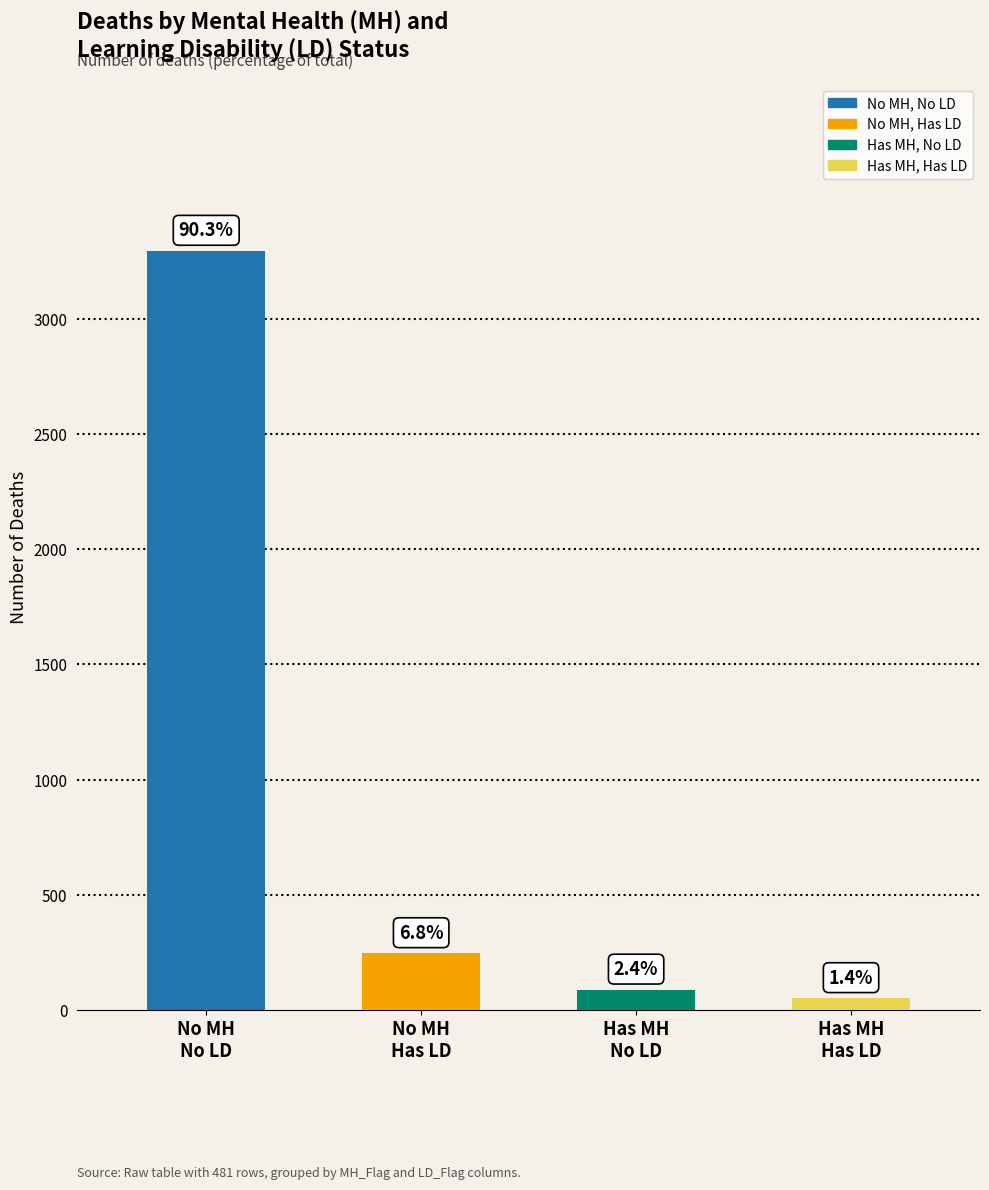

What is the minimum value shown in the chart?

52